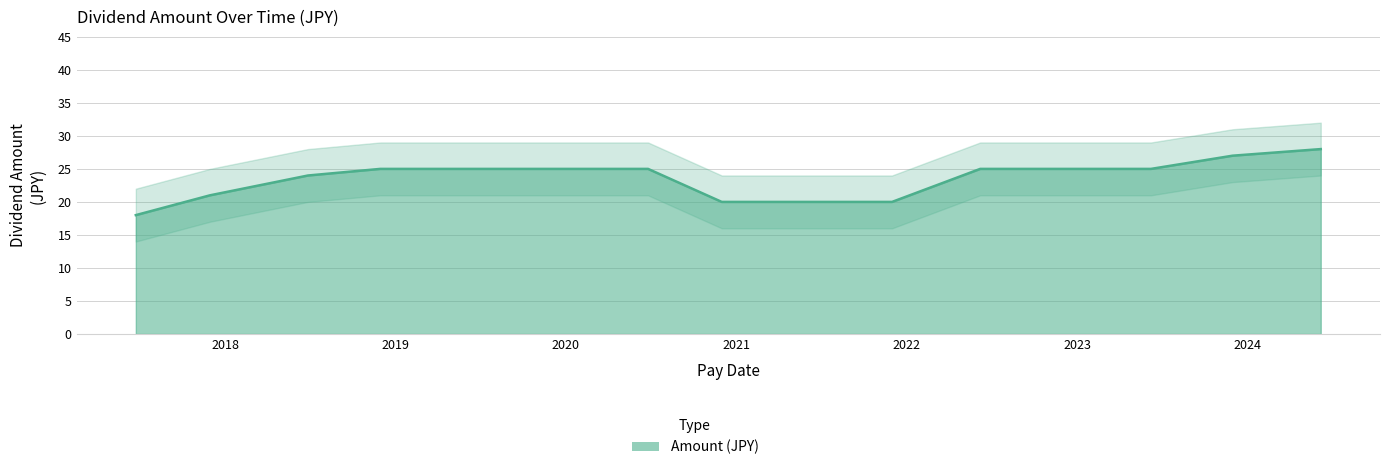

Is it true that the value at 2017-06-23 is 6?

False